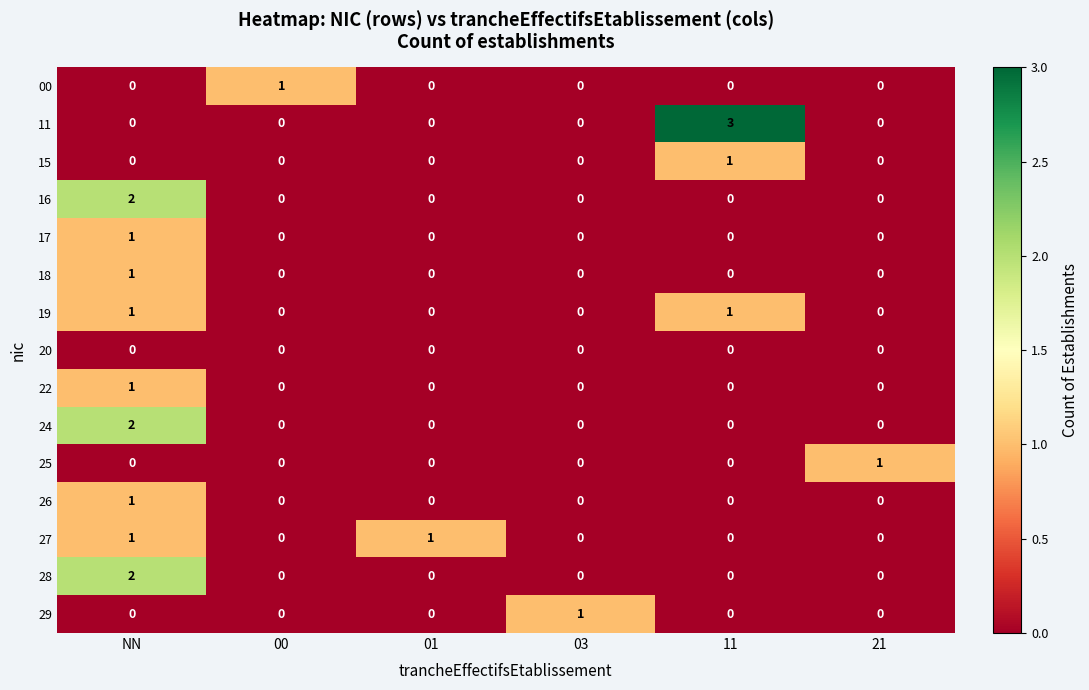

Which series has the widest spread of values?

11